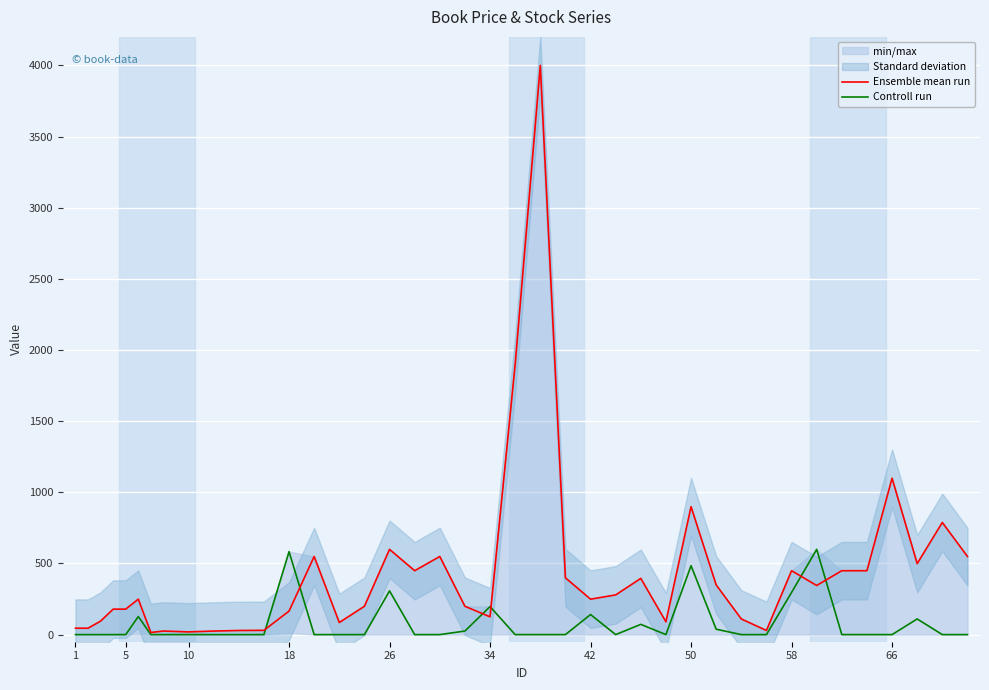

What is the highest value of the Controll run series?

599